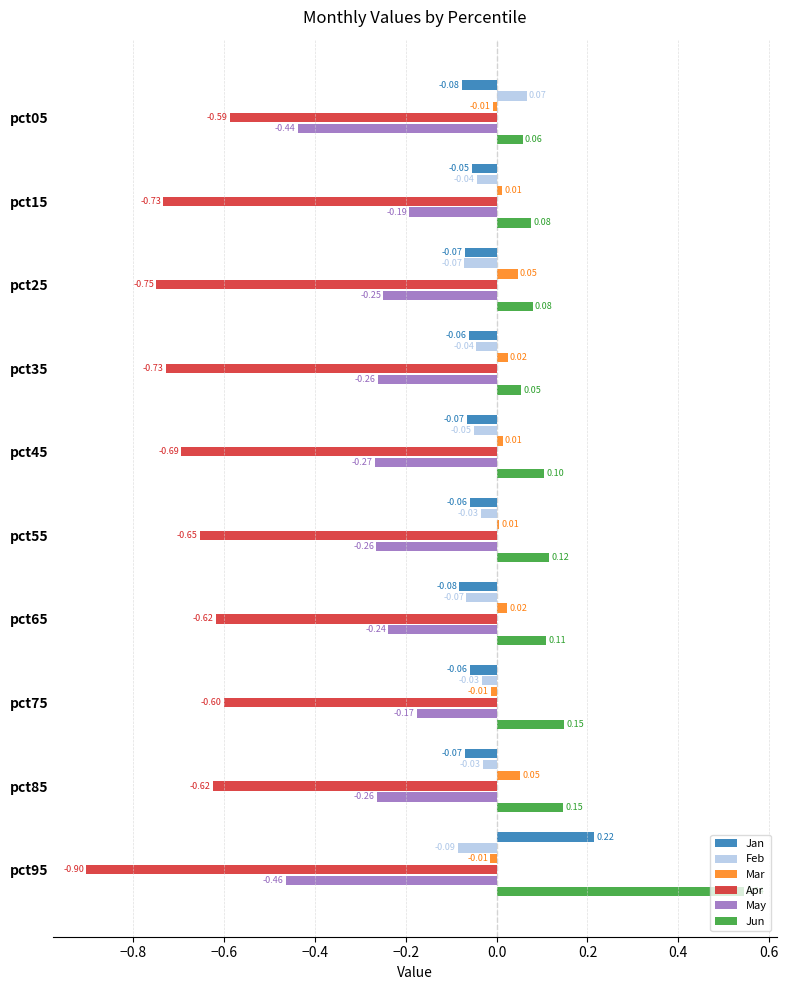

What is the difference between the maximum and second lowest values in the Jan series?

0.3